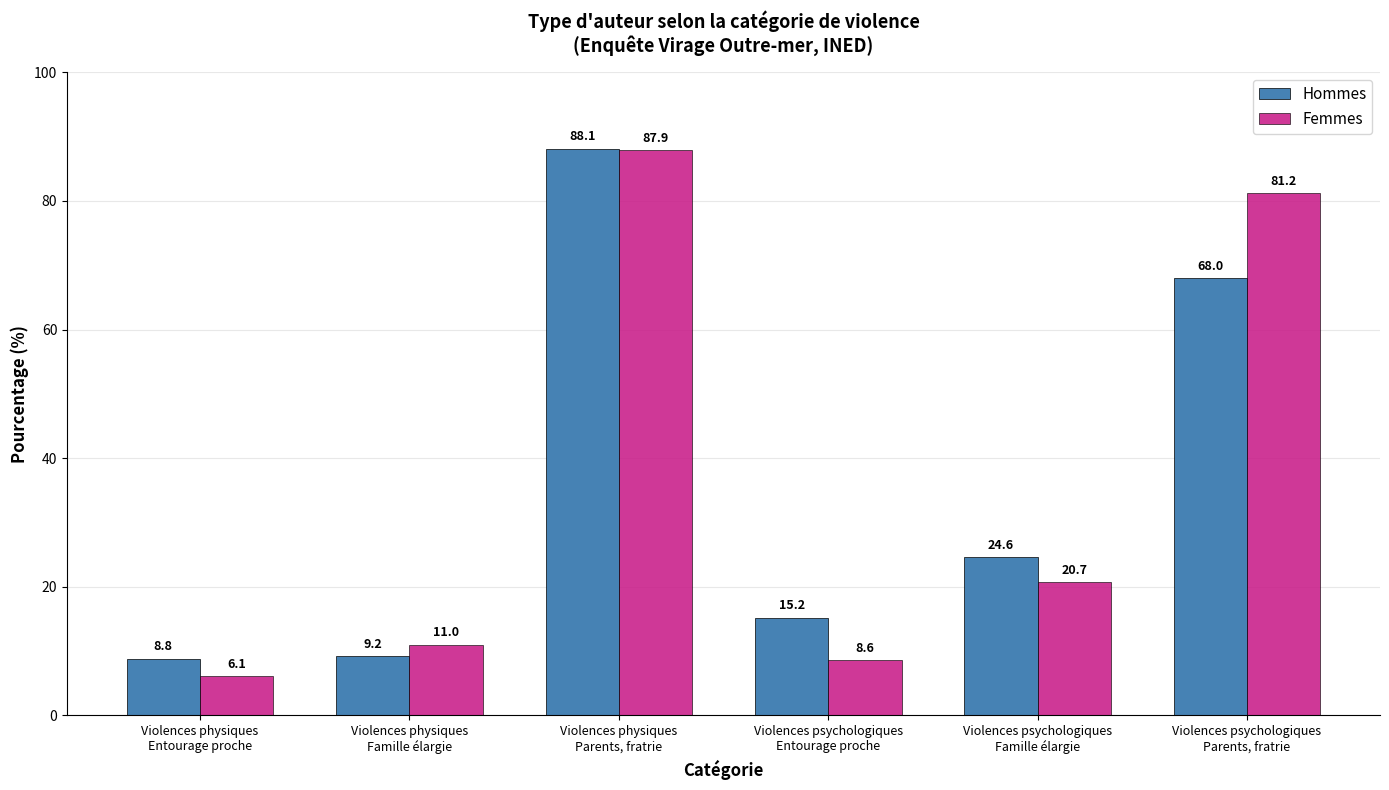

At how many categories does at least one series exceed 63?

2